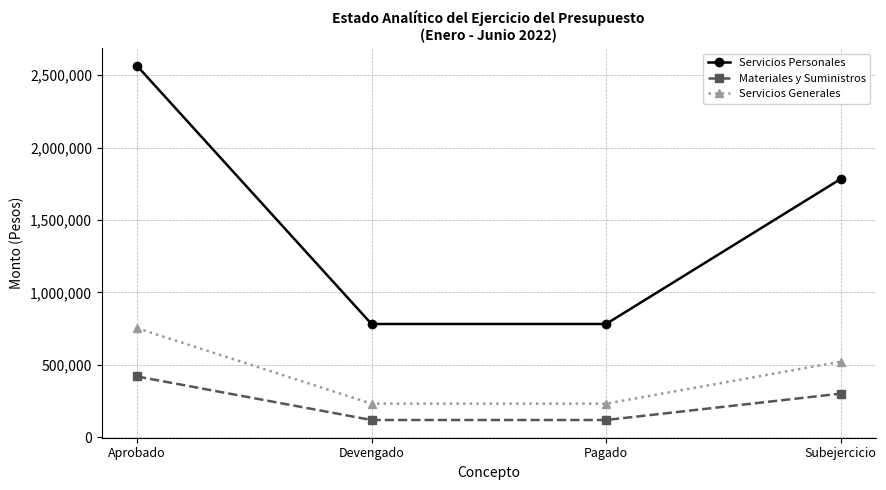

True or false: Servicios Generales and Materiales y Suministros intersect in this chart.

False